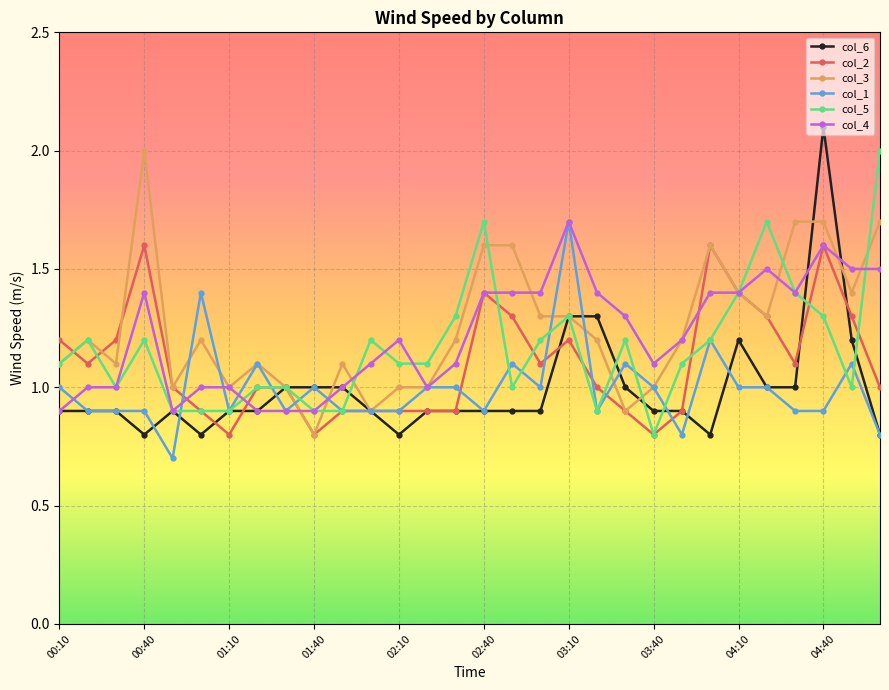

What is the value of the col_3 point at the 3rd from the left?

1.1